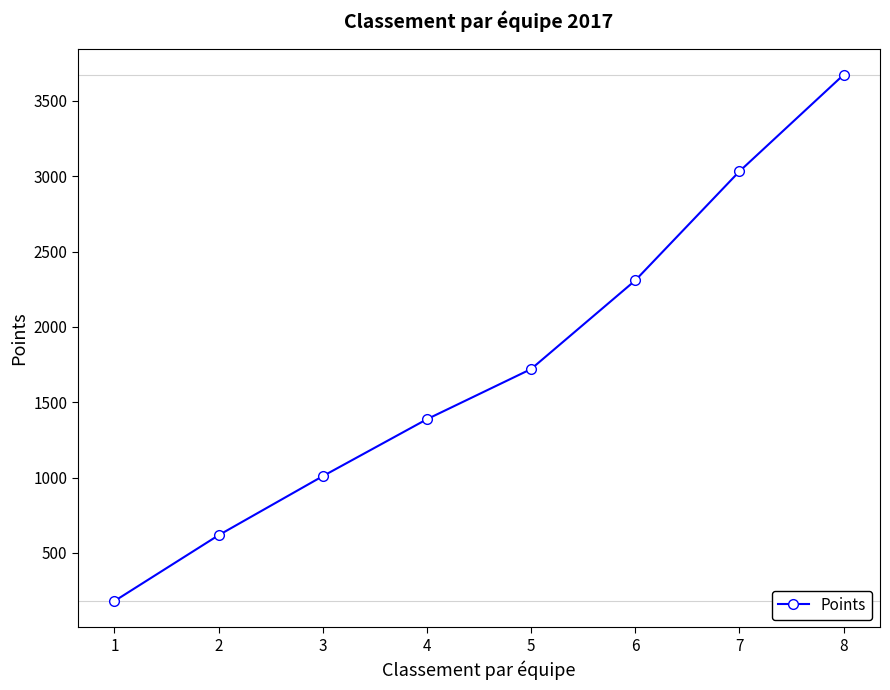

Rank the categories by value from highest to lowest.

8, 7, 6, 5, 4, 3, 2, 1